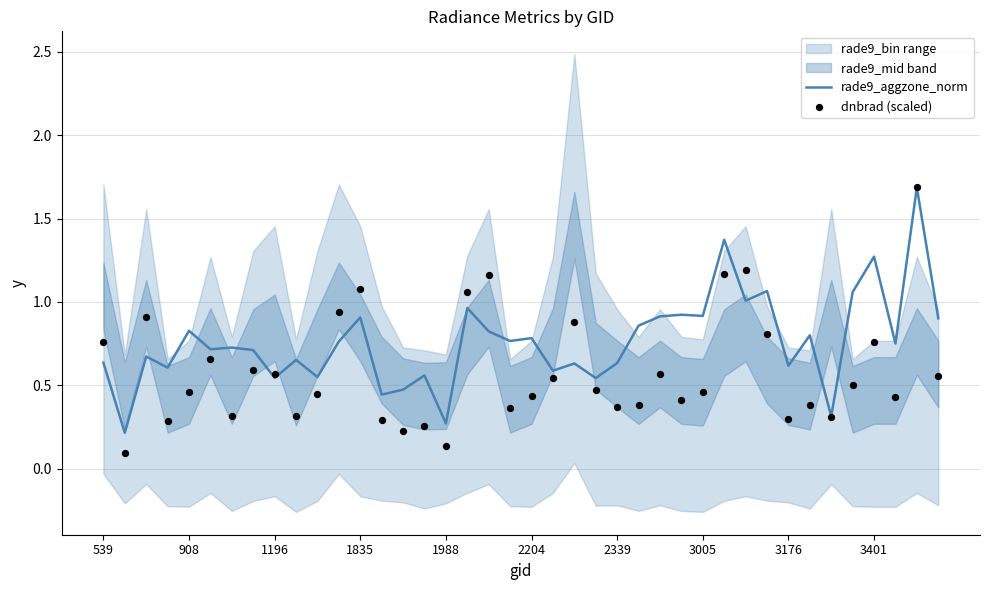

The rade9_aggzone_norm series shows 0.4 at 1835. True or false?

False